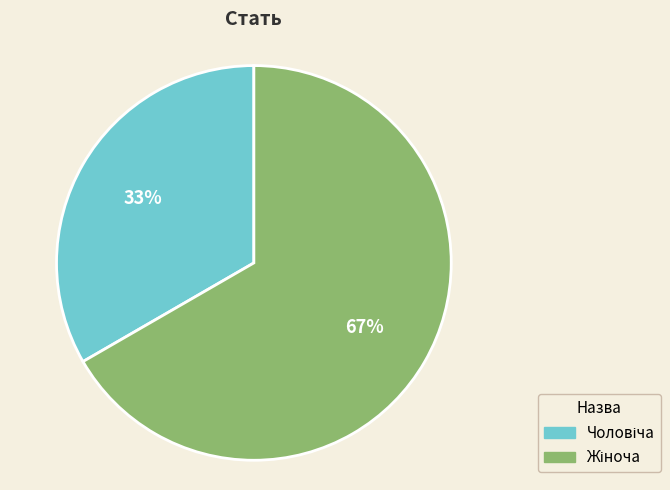

To the nearest percent, what is the average slice percentage?

50%